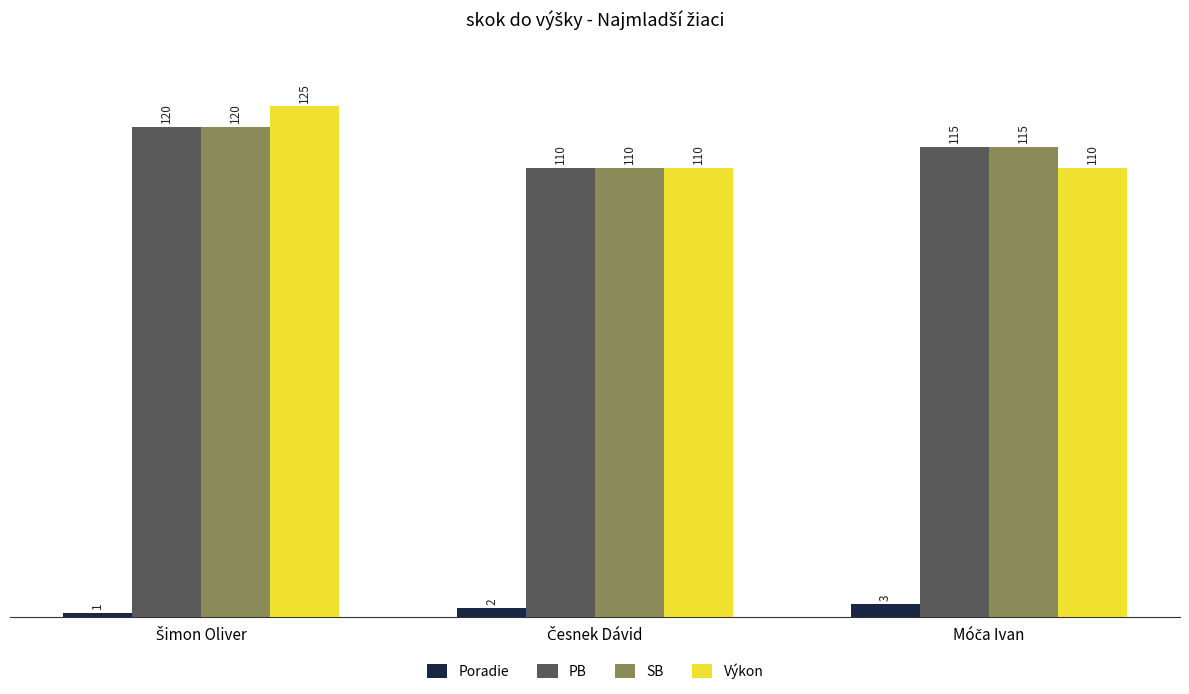

Reading right to left, extract all data points from this chart.

Poradie: 3	2	1
PB: 115	110	120
SB: 115	110	120
Výkon: 110	110	125